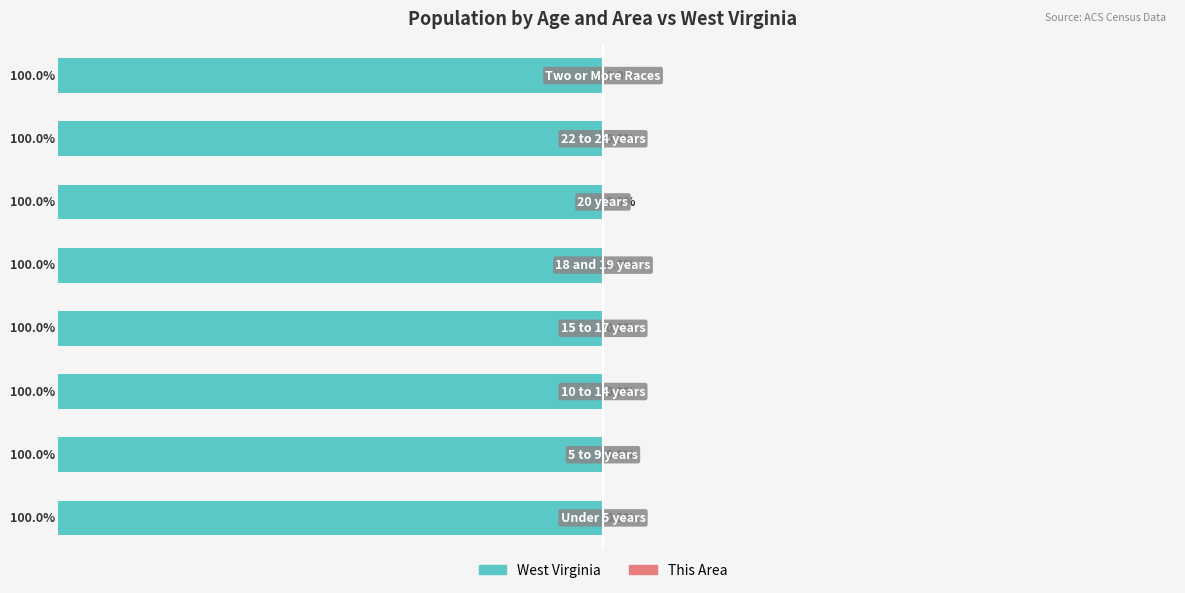

Rank the categories by West Virginia value from highest to lowest.

7, 1, 6, 3, 0, 2, 4, 5